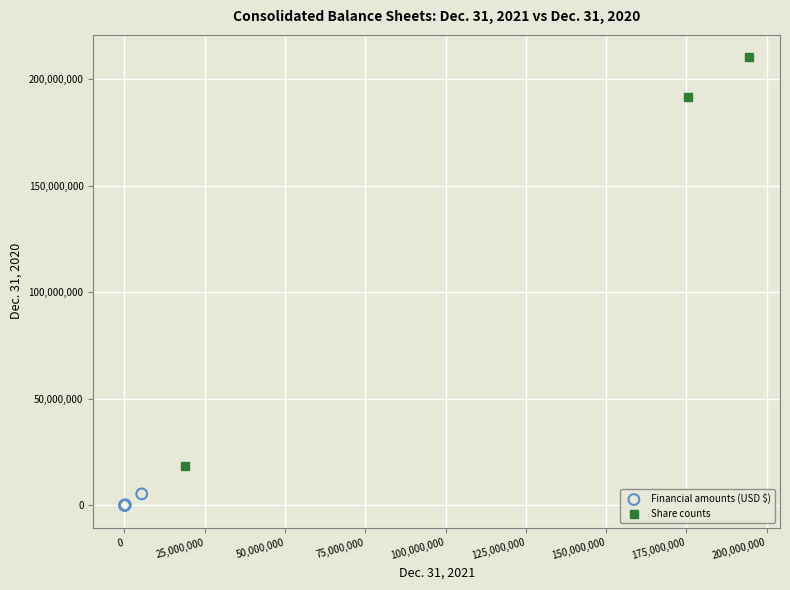

Which series reaches the maximum Y coordinate?

Share counts